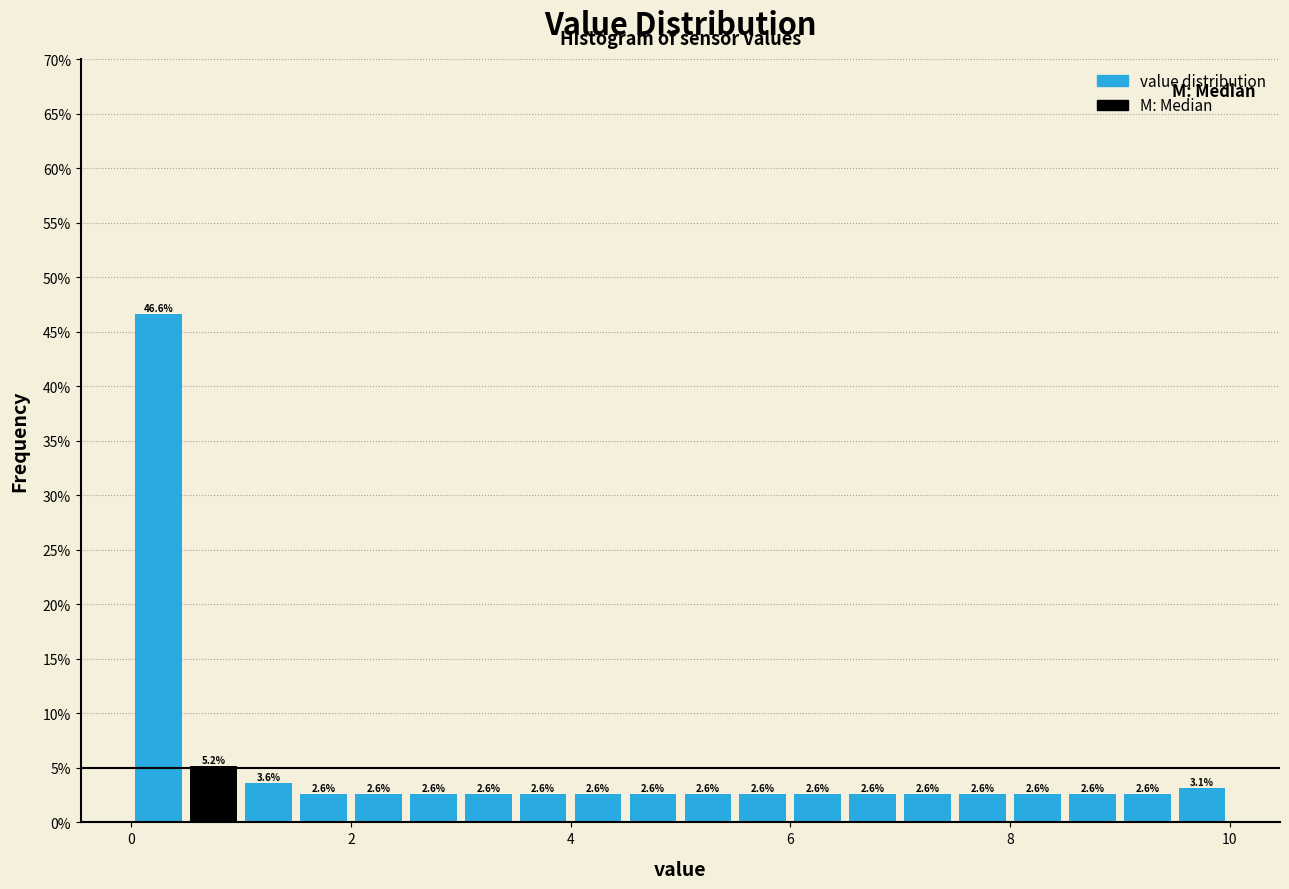

Read against the x-axis, roughly where is the centre of the tallest bar?

0.2